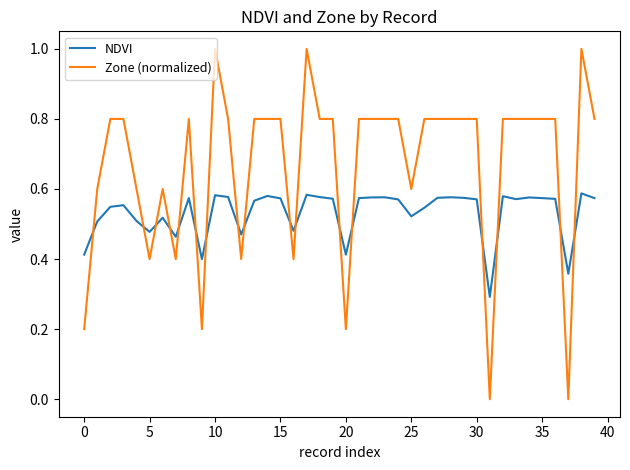

Which series has the largest range (max minus min)?

Zone (normalized)